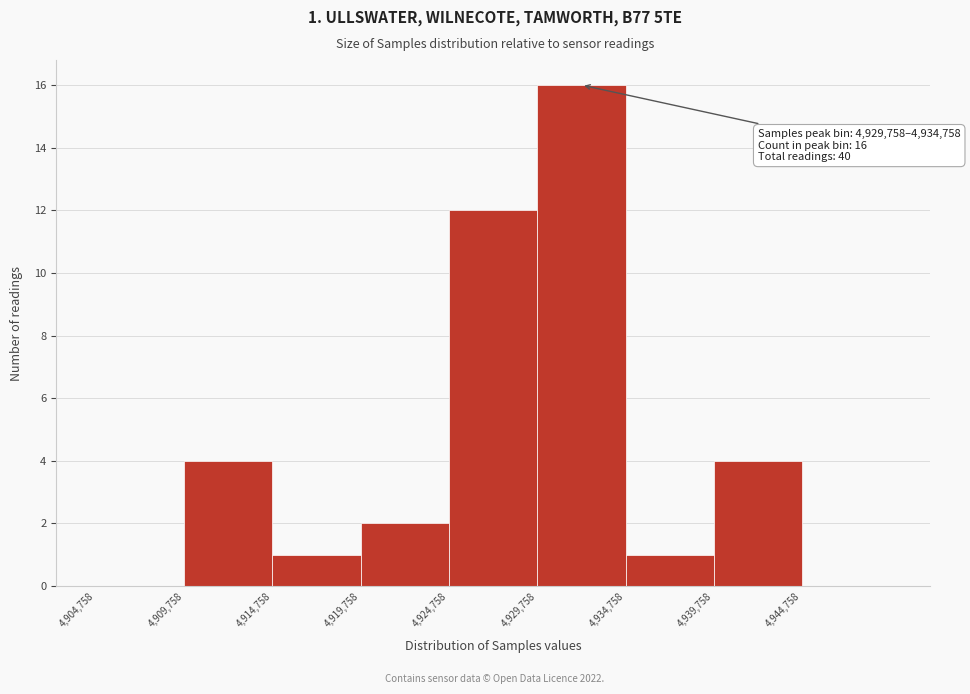

Over which range of the x-axis is the bar tallest?

4930000 to 4935000